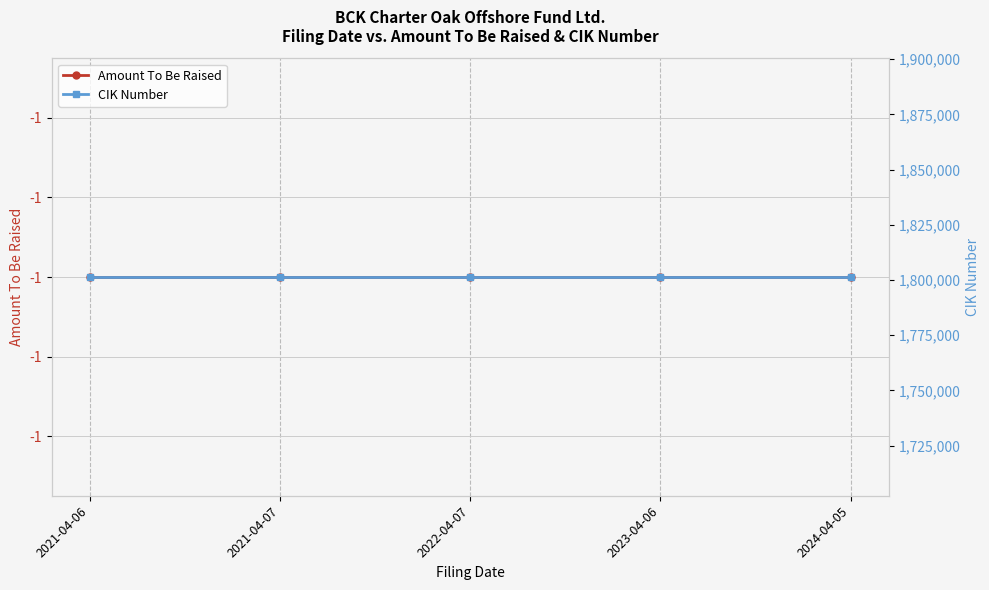

True or false: CIK Number and Amount To Be Raised intersect in this chart.

False